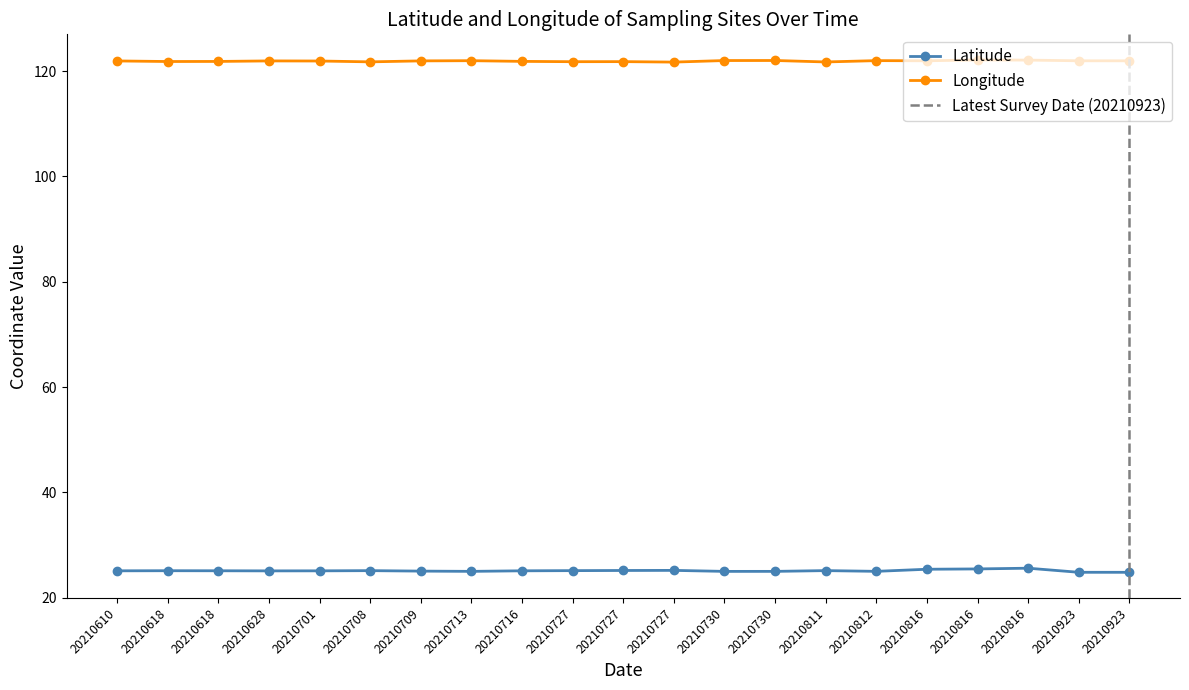

Rank the series by their maximum value, from lowest to highest.

Latitude, Longitude